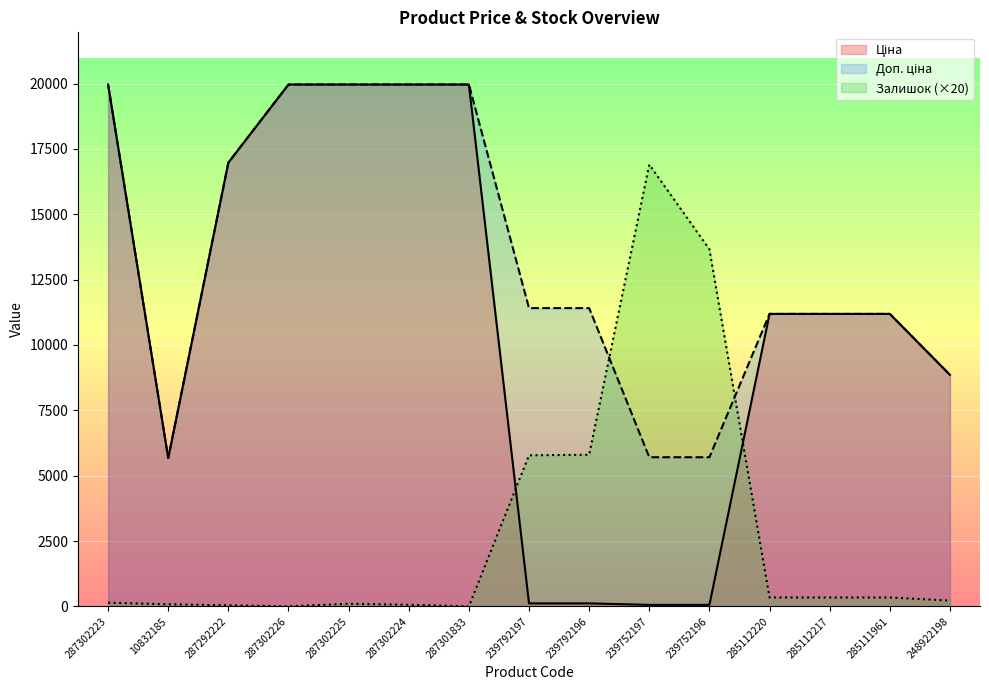

Where is the first local minimum for Доп. ціна?

10832185